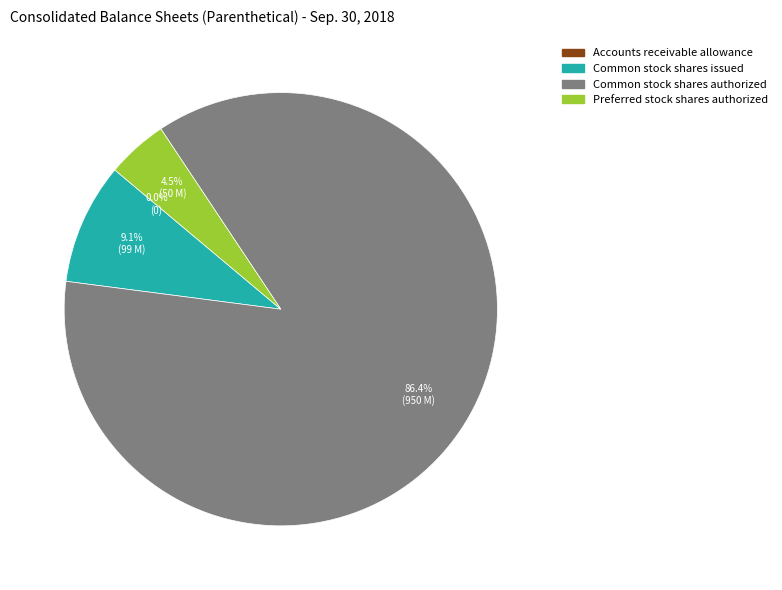

Between Common stock shares issued and Common stock shares authorized, which is larger?

Common stock shares authorized